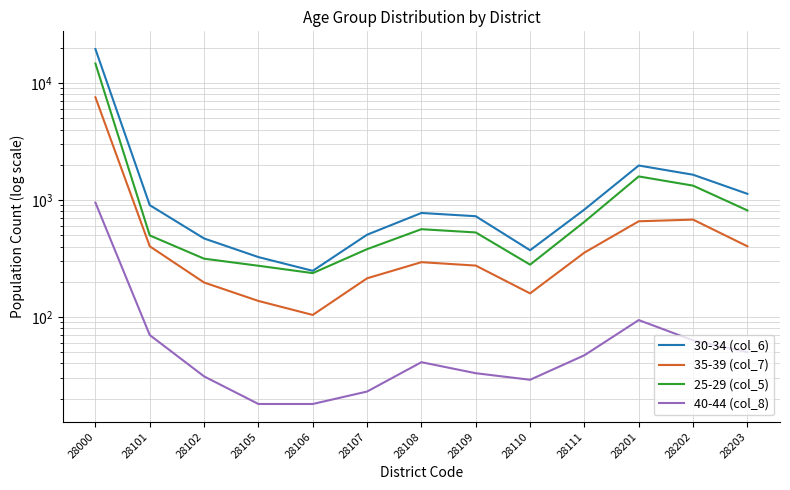

Between 28108 and 28202, which series saw the biggest shift?

30-34 (col_6)